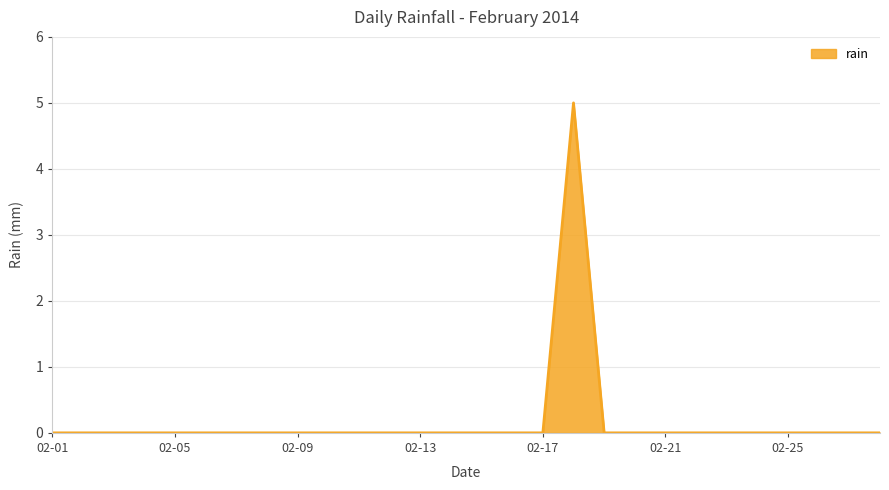

What is the difference between the maximum and minimum values?

5